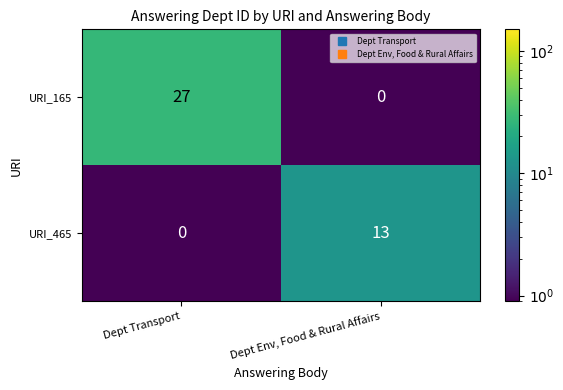

What is the greatest value displayed?

27